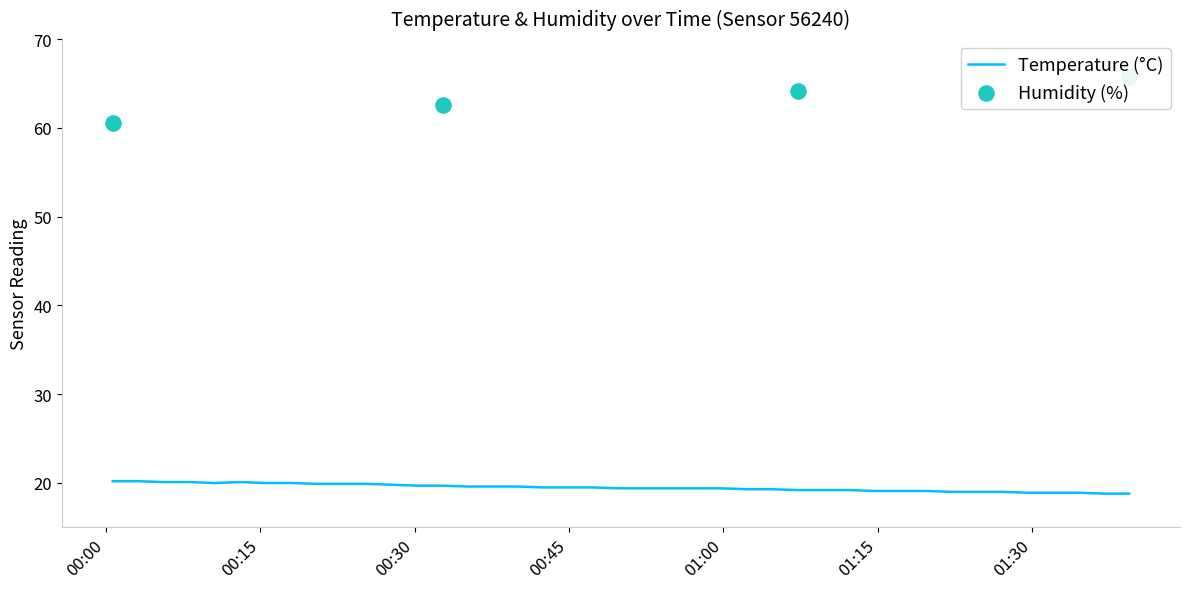

What is the ratio of the value at 2023-06-14T01:07:12 to the value at 2023-06-14T00:00:40?

1.0